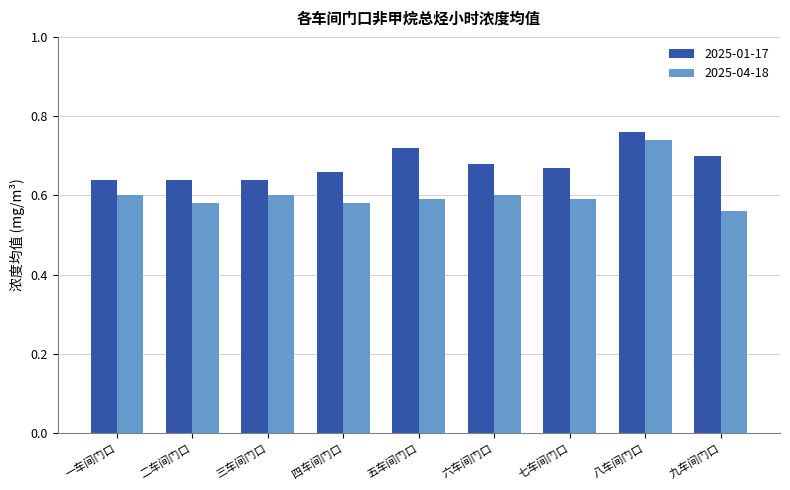

The 2025-04-18 series shows 0.2 at 三车间门口. True or false?

False